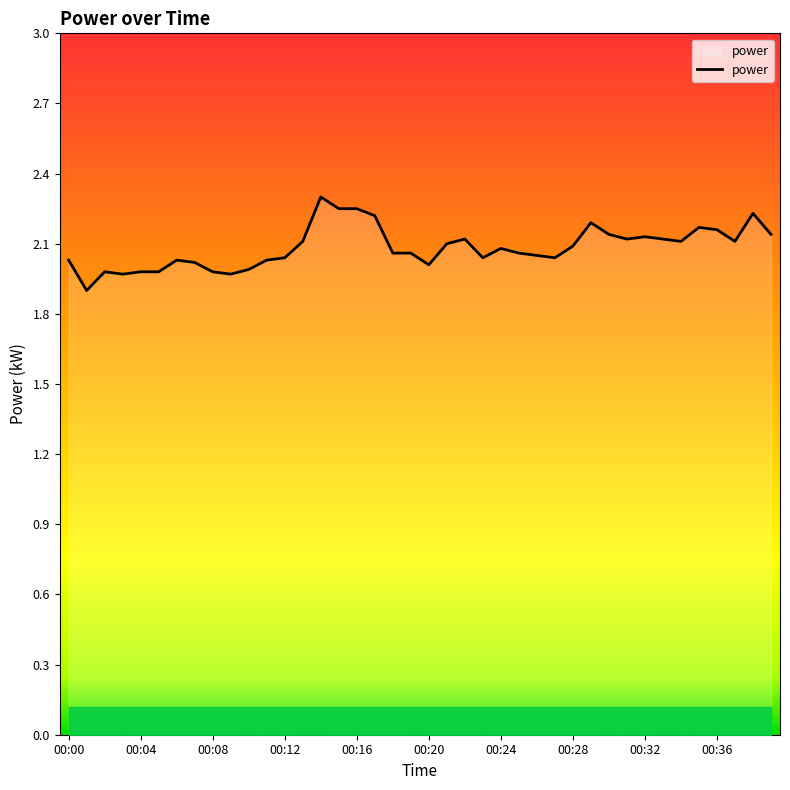

What is the difference between the maximum and minimum values?

0.4